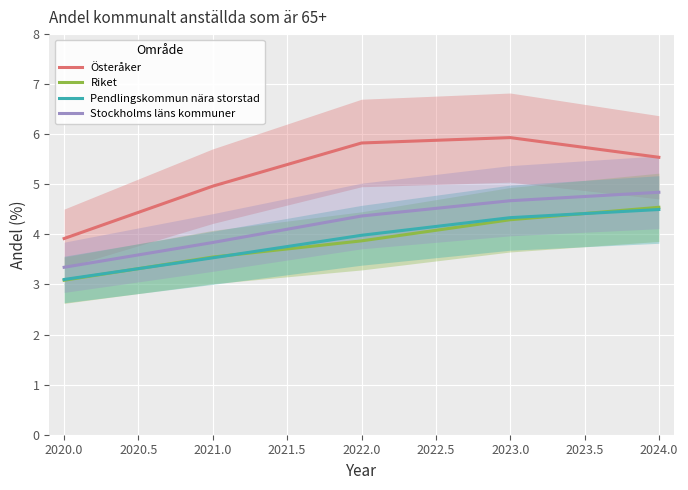

Is the value of Stockholms läns kommuner at 2020.0 greater than the value of Pendlingskommun nära storstad at 2023.0?

No